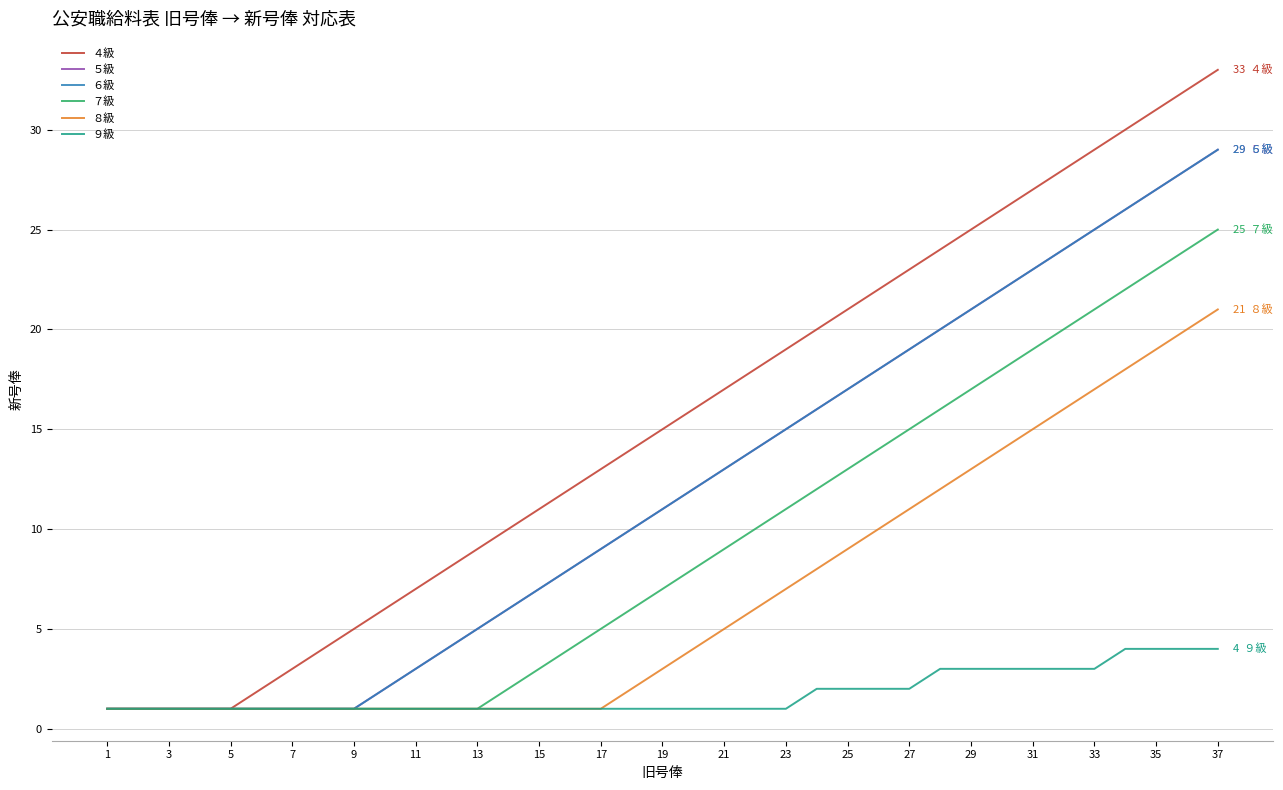

Is this an area chart (filled region under the line)?

No